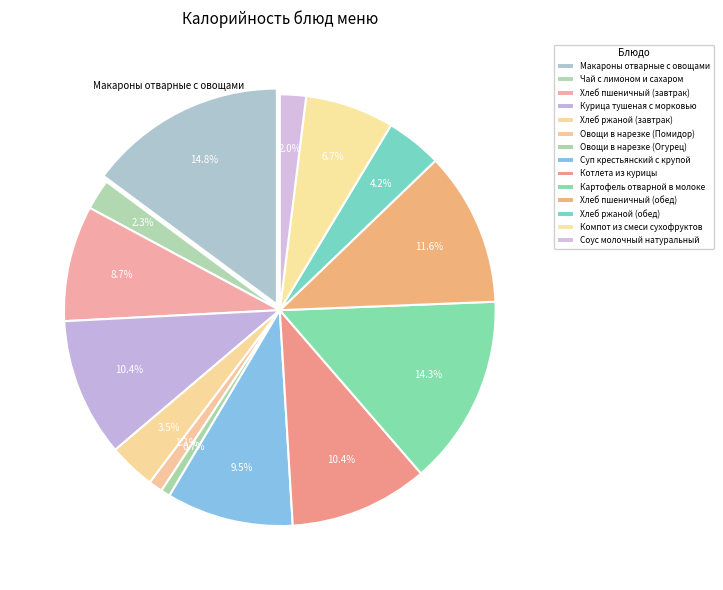

Count the number of slices in the pie.

14